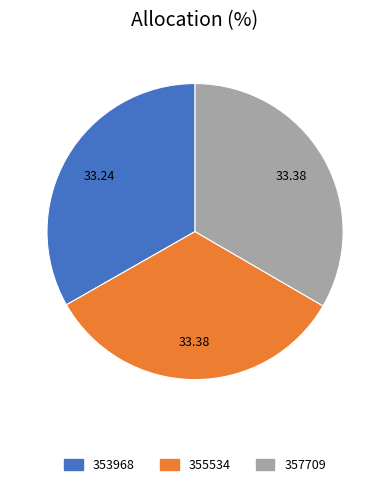

Does 353968 account for over 50% of the chart?

No